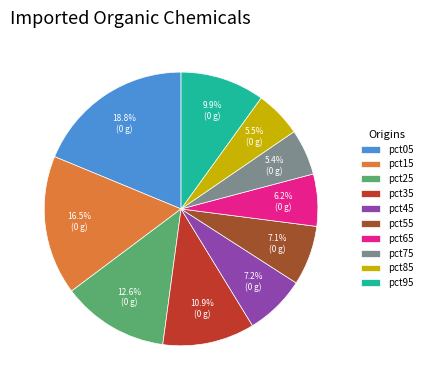

Which has a higher value, pct15 or pct75?

pct15